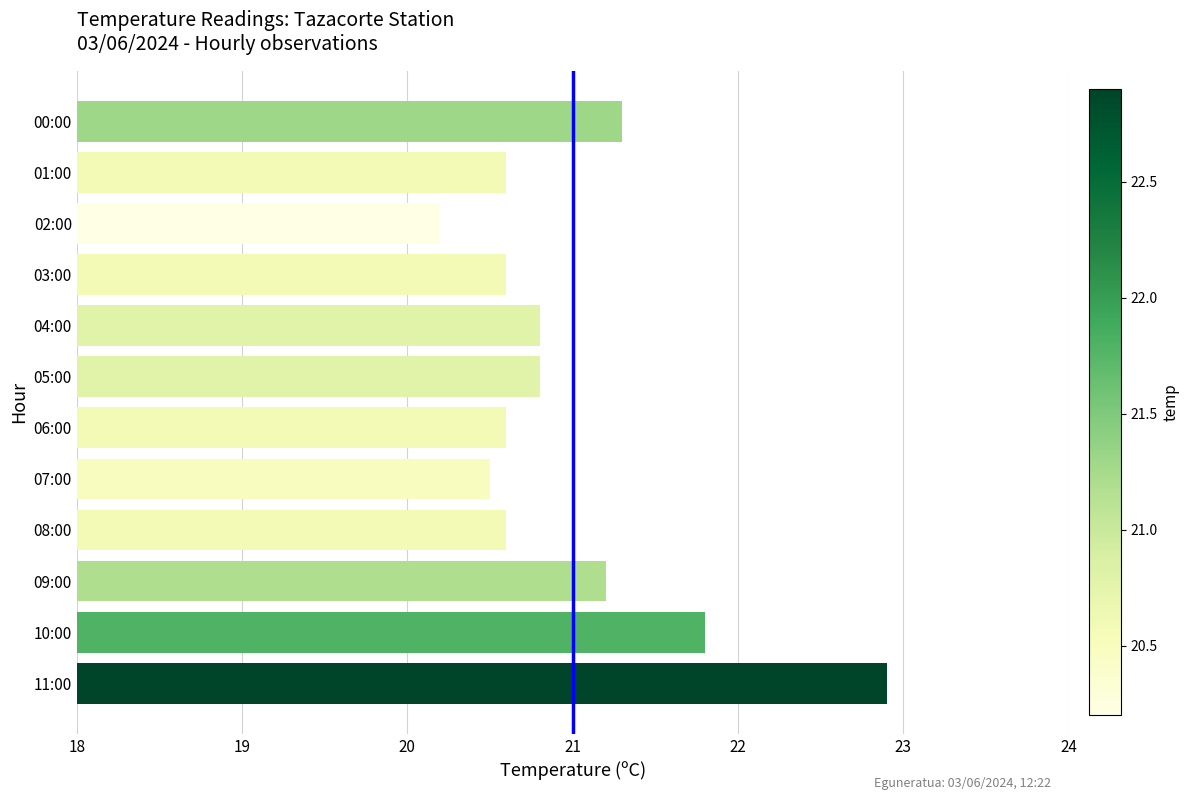

The value at 02:00 is 20.2. True or false?

True